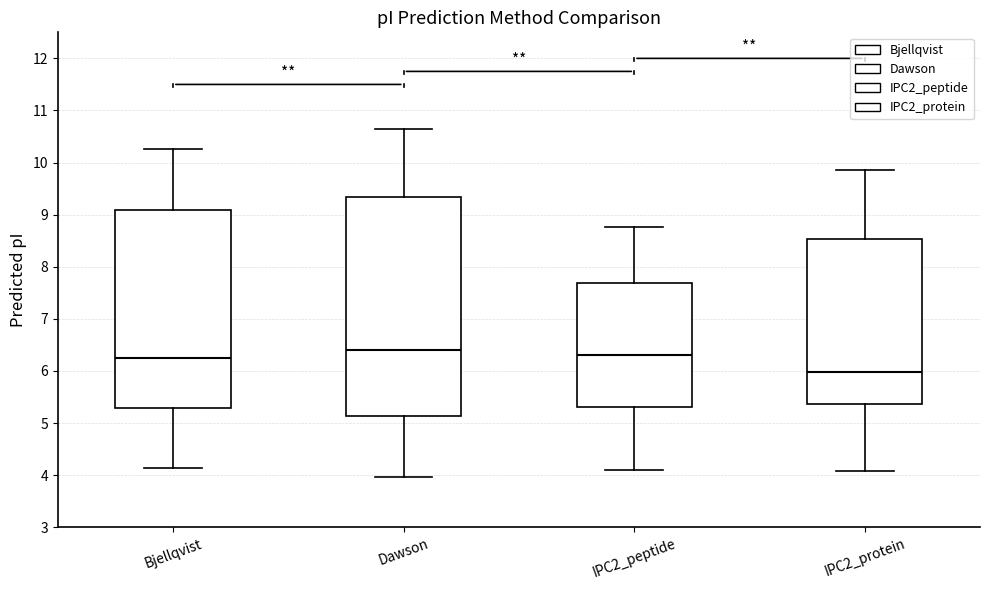

Reading left to right, read every box against the y-axis: the position of its median line, the range the box covers, and the ends of its whiskers. The values are not printed on the chart, so give them approximately, as read against the axis.

Bjellqvist: median 6.2, box 5.3 to 9.1, whiskers 4.1 to 10.3
Dawson: median 6.4, box 5.1 to 9.3, whiskers 4.0 to 10.6
IPC2_peptide: median 6.3, box 5.3 to 7.7, whiskers 4.1 to 8.8
IPC2_protein: median 6.0, box 5.4 to 8.5, whiskers 4.1 to 9.9